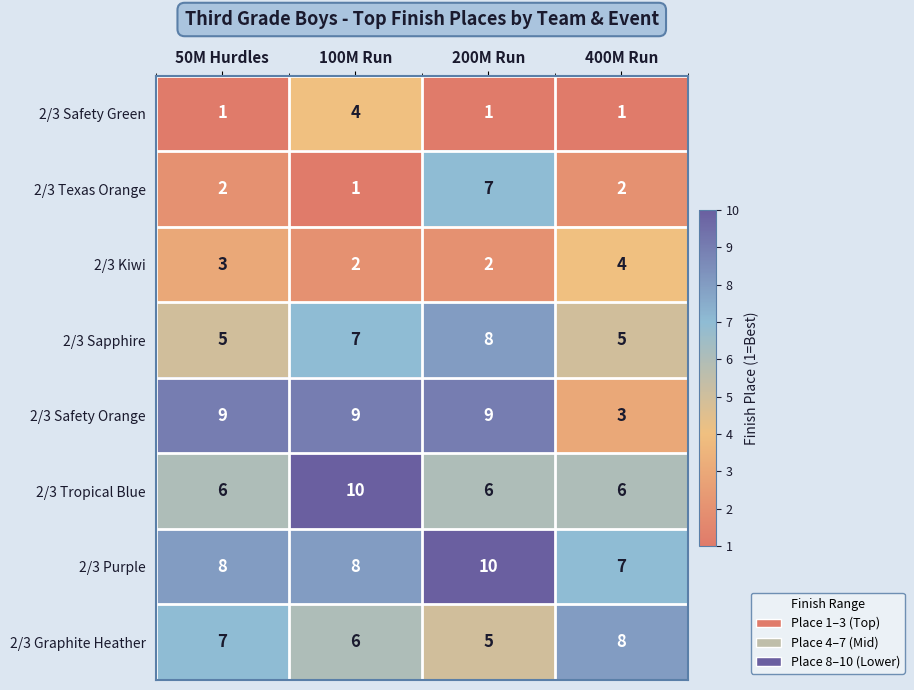

What is the greatest value displayed?

10